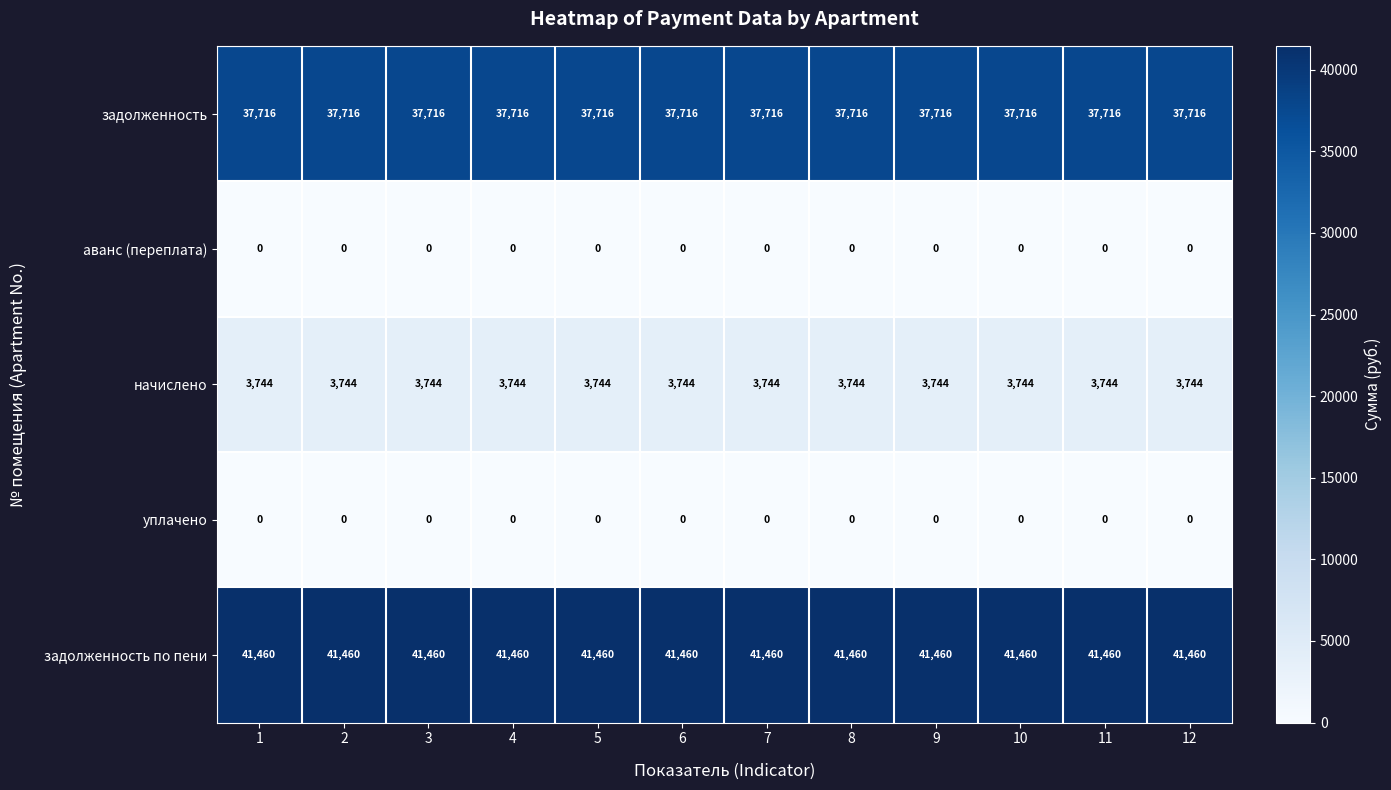

What is the sum of all задолженность по пени values?

497520